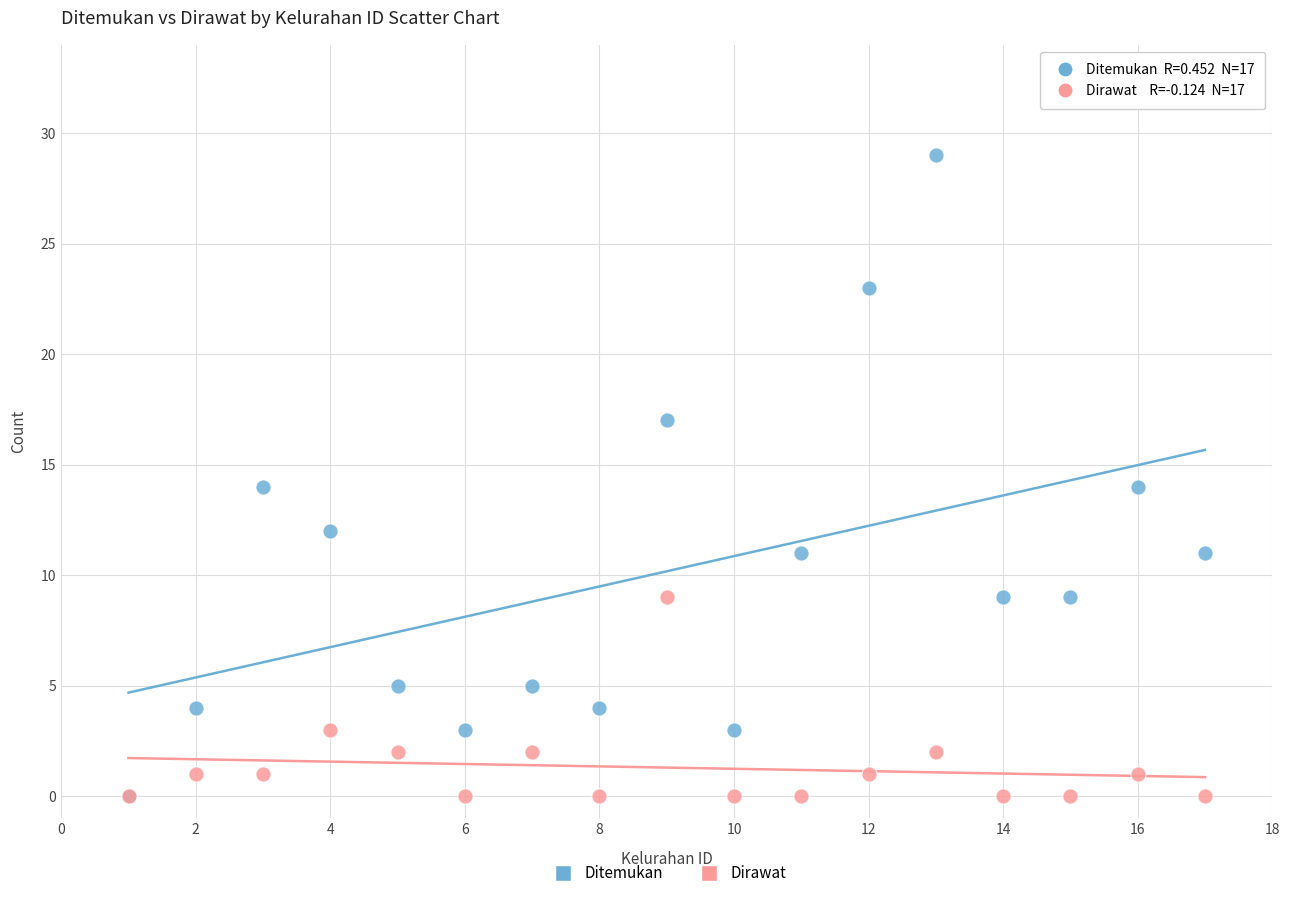

Which series has the widest spread of Y values?

Ditemukan